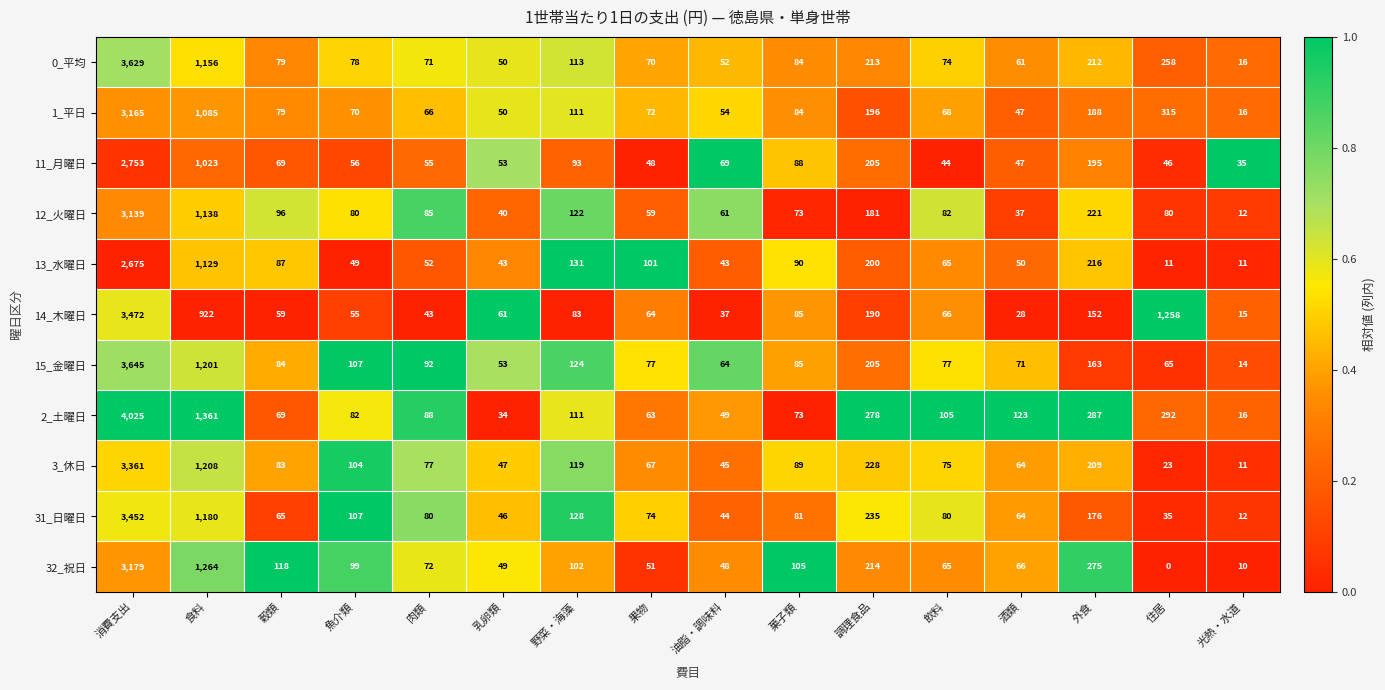

The 3_休日 series shows 149 at 菓子類. True or false?

False